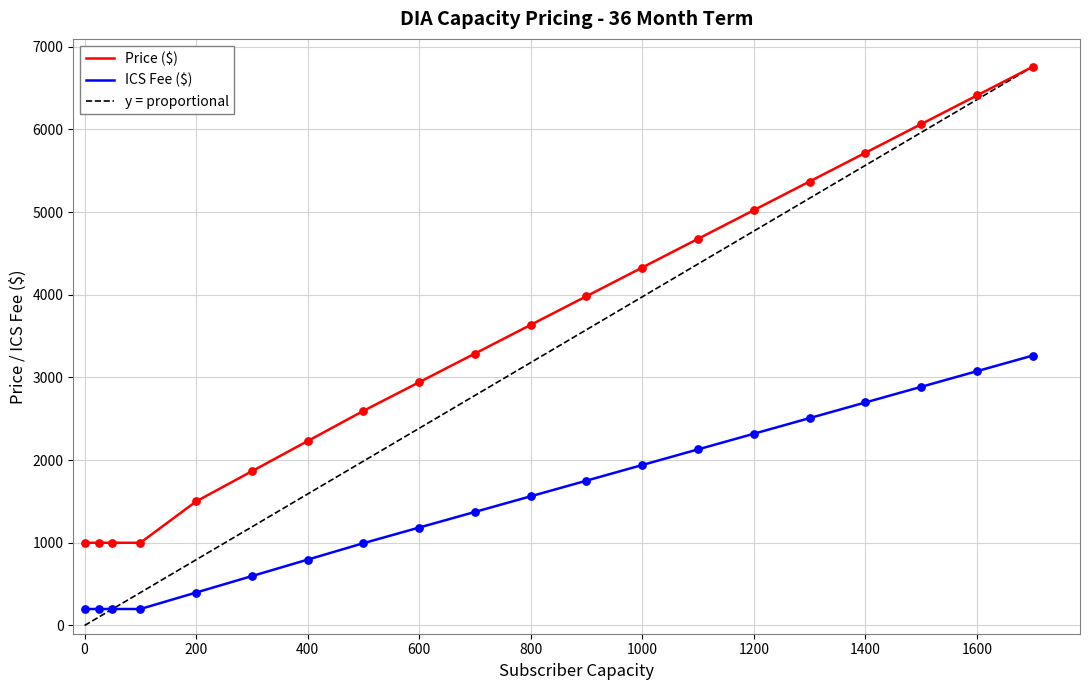

Which has a higher value, 1500 or 300?

1500